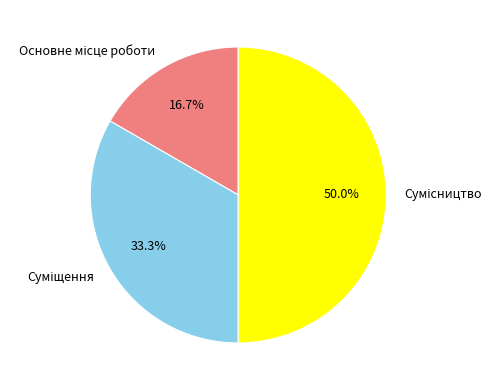

True or false: Сумісництво accounts for 57% of the total.

False